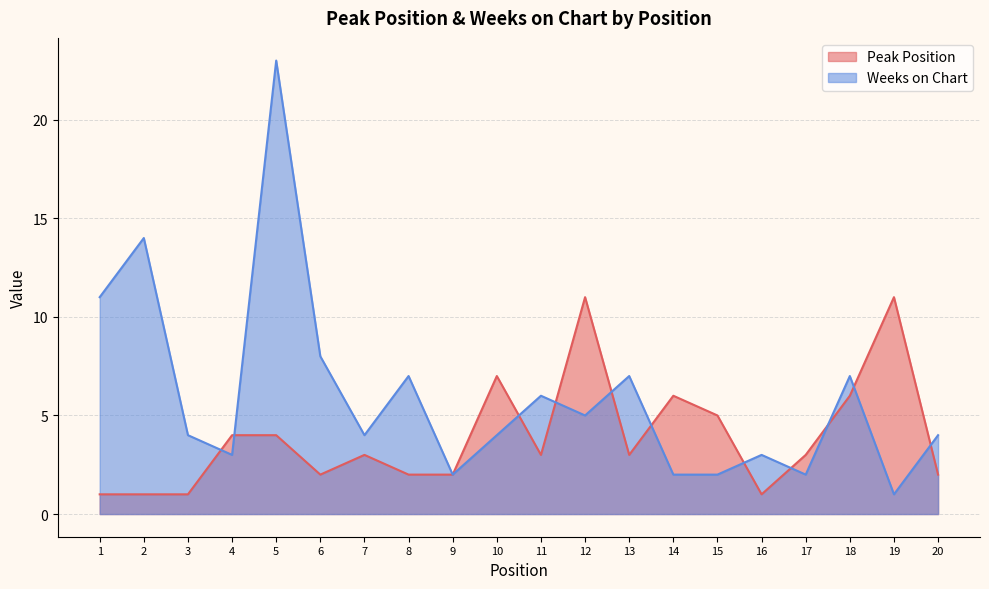

What is the difference between the Weeks on Chart values at 4 and 14?

1